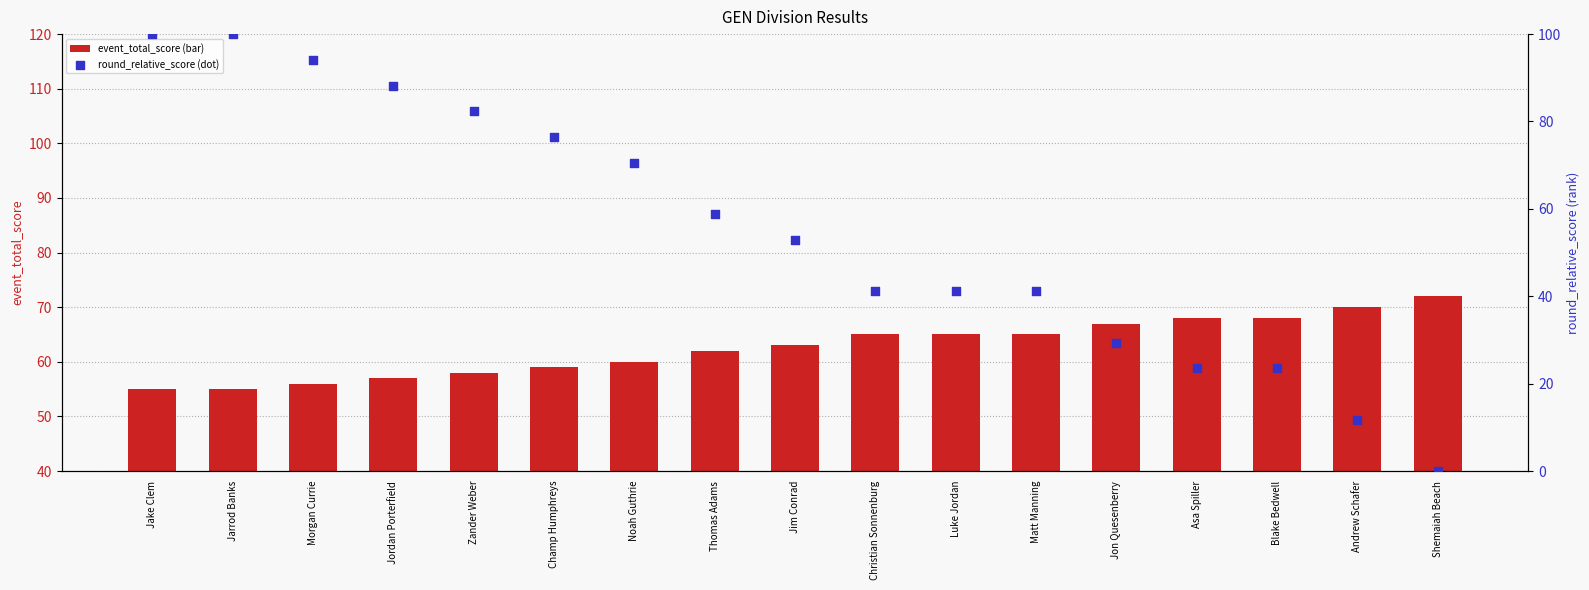

Which series has the widest spread of Y values?

round_relative_score